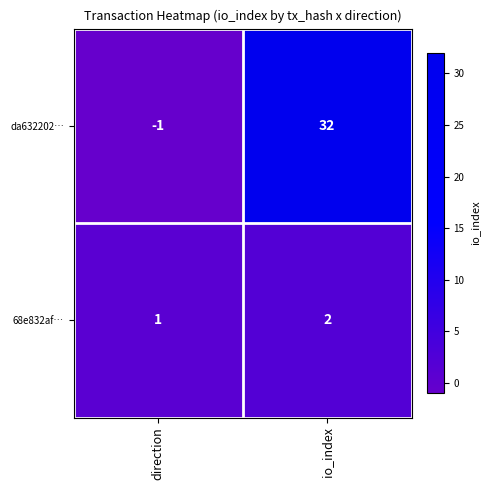

What is the difference between the da632202… values at io_index and direction?

33